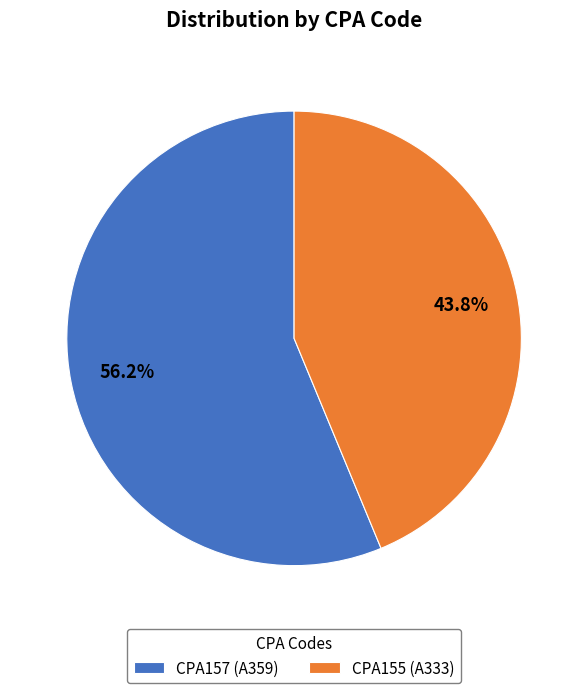

What is the ratio of the value at CPA157 to the value at CPA155?

1.3